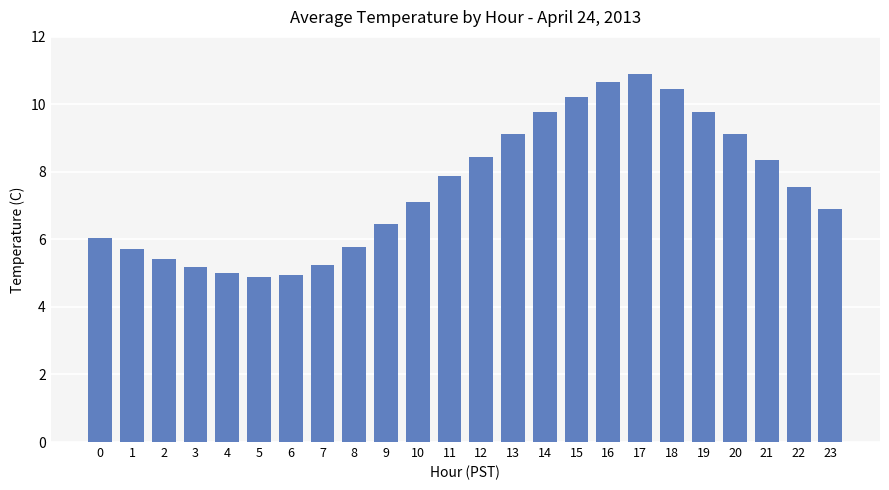

How many categories are shown in the chart?

24